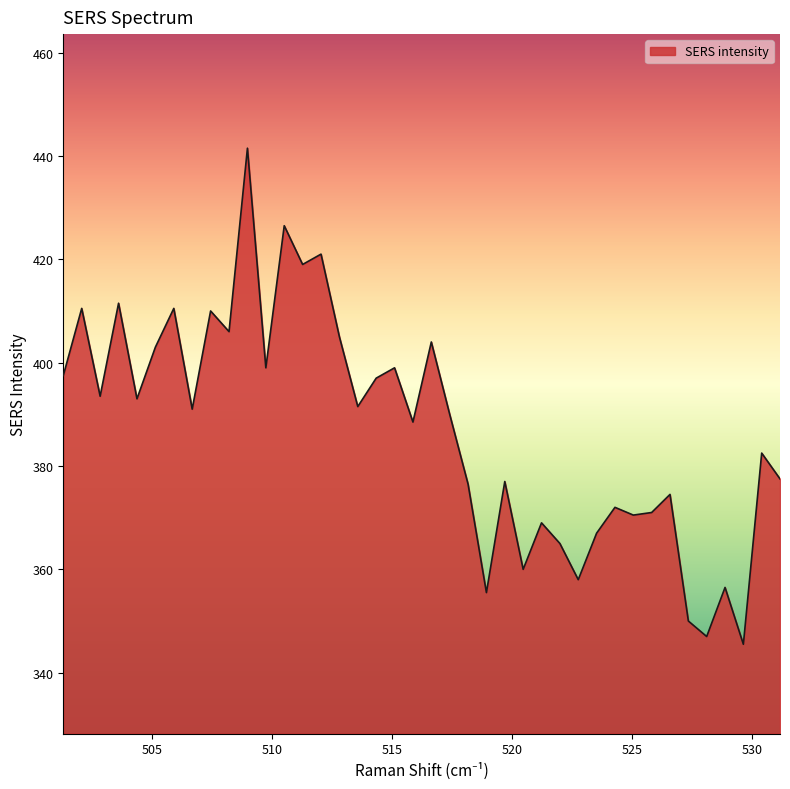

What is the minimum value shown in the chart?

345.5